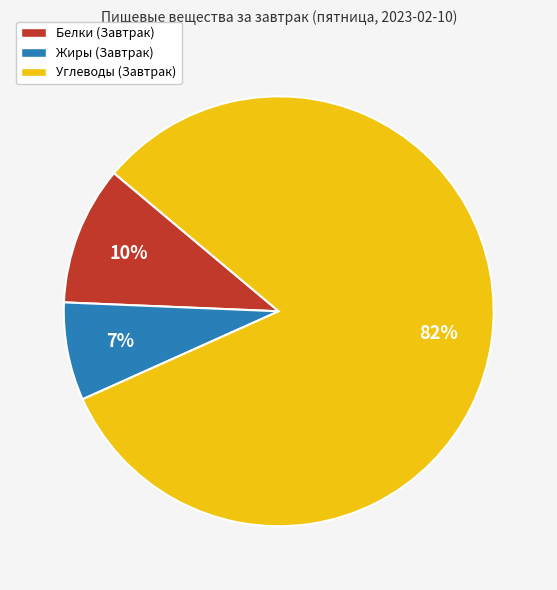

Between Углеводы (Завтрак) and Белки (Завтрак), which is larger?

Углеводы (Завтрак)